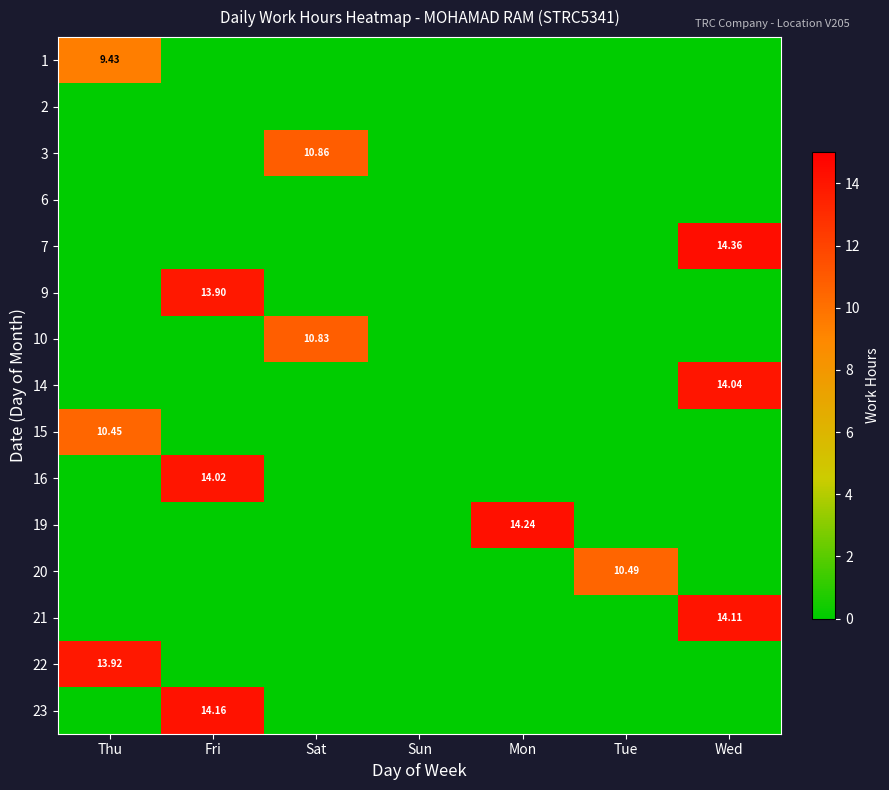

Which has a higher value, Thu or Wed?

Thu